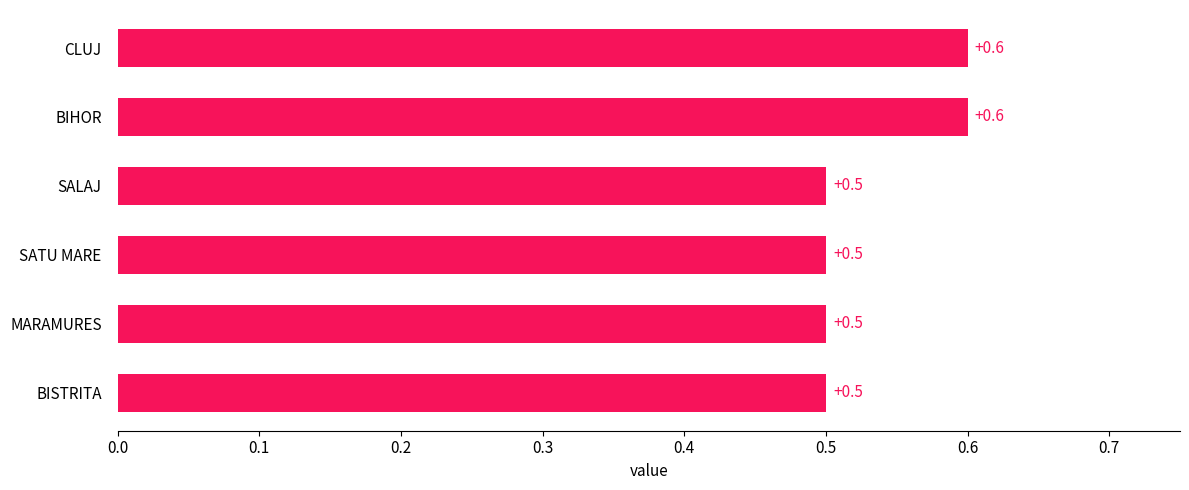

What is the change in value from MARAMURES to CLUJ?

+0.1